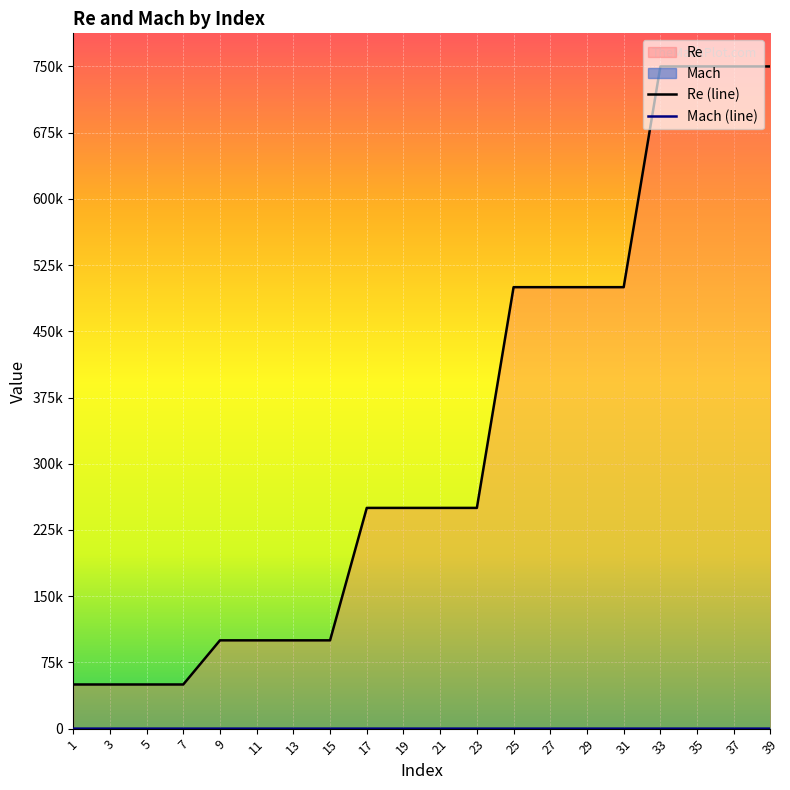

Is it true that Mach (line) equals 0.1 at 11?

True